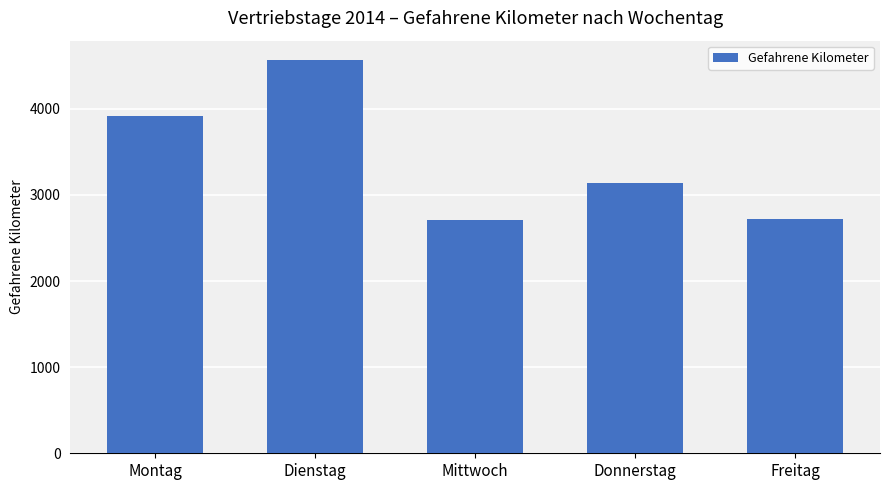

What is the minimum value shown in the chart?

2709